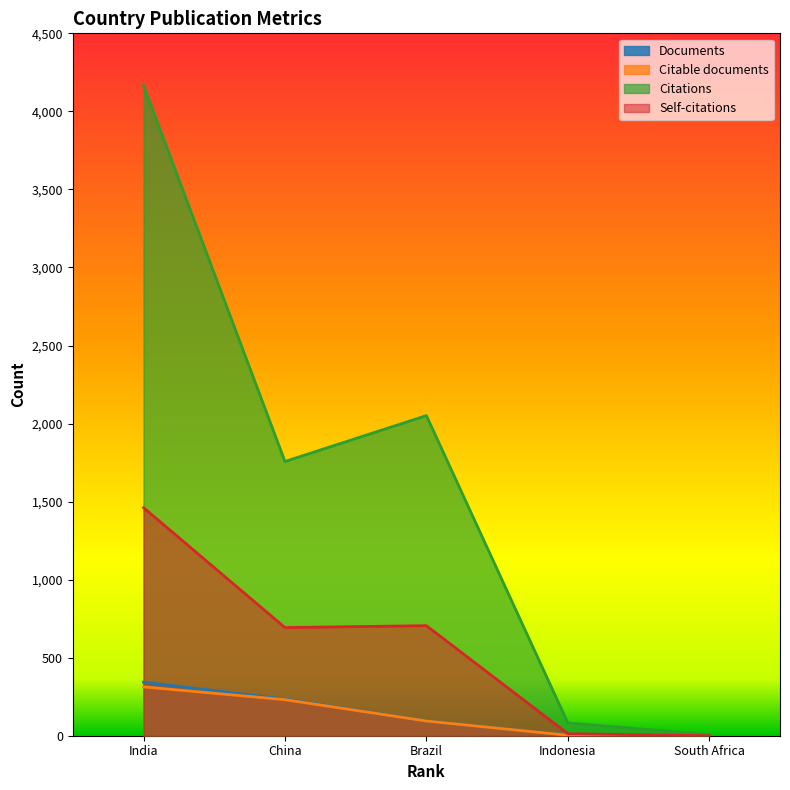

What are all the series names shown in the legend?

Documents, Citable documents, Citations, Self-citations